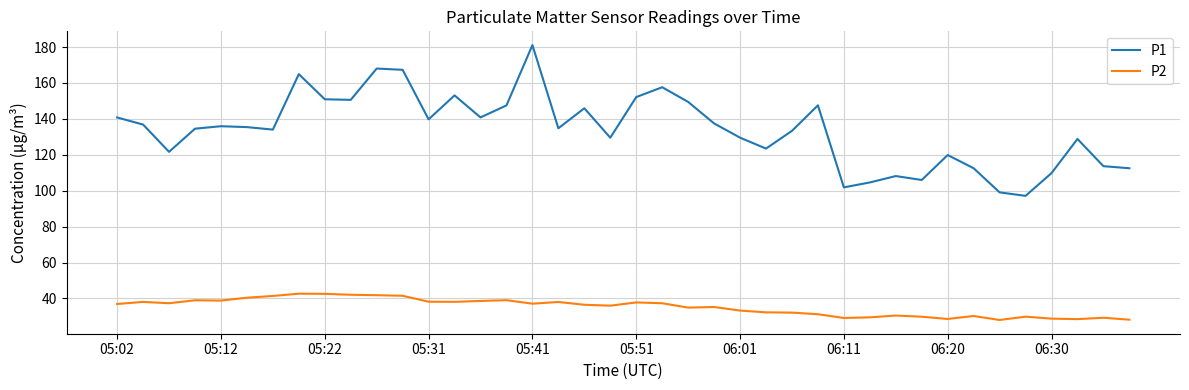

What is the minimum value for P2?

28.0